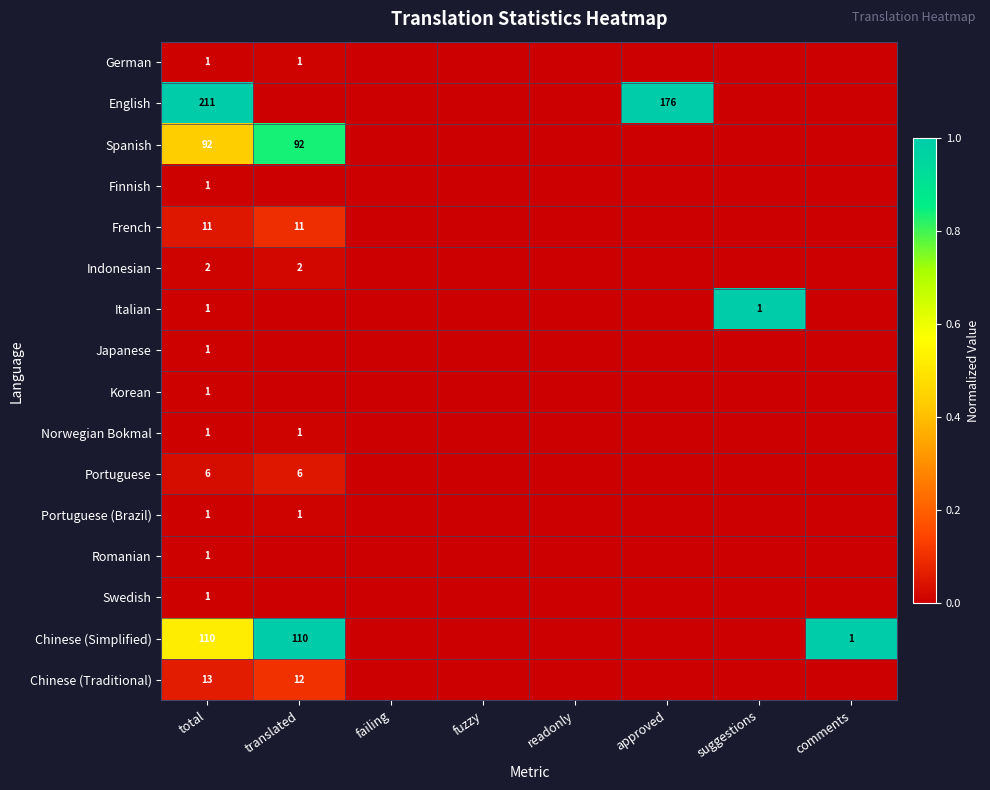

The Indonesian series shows 1 at translated. True or false?

False